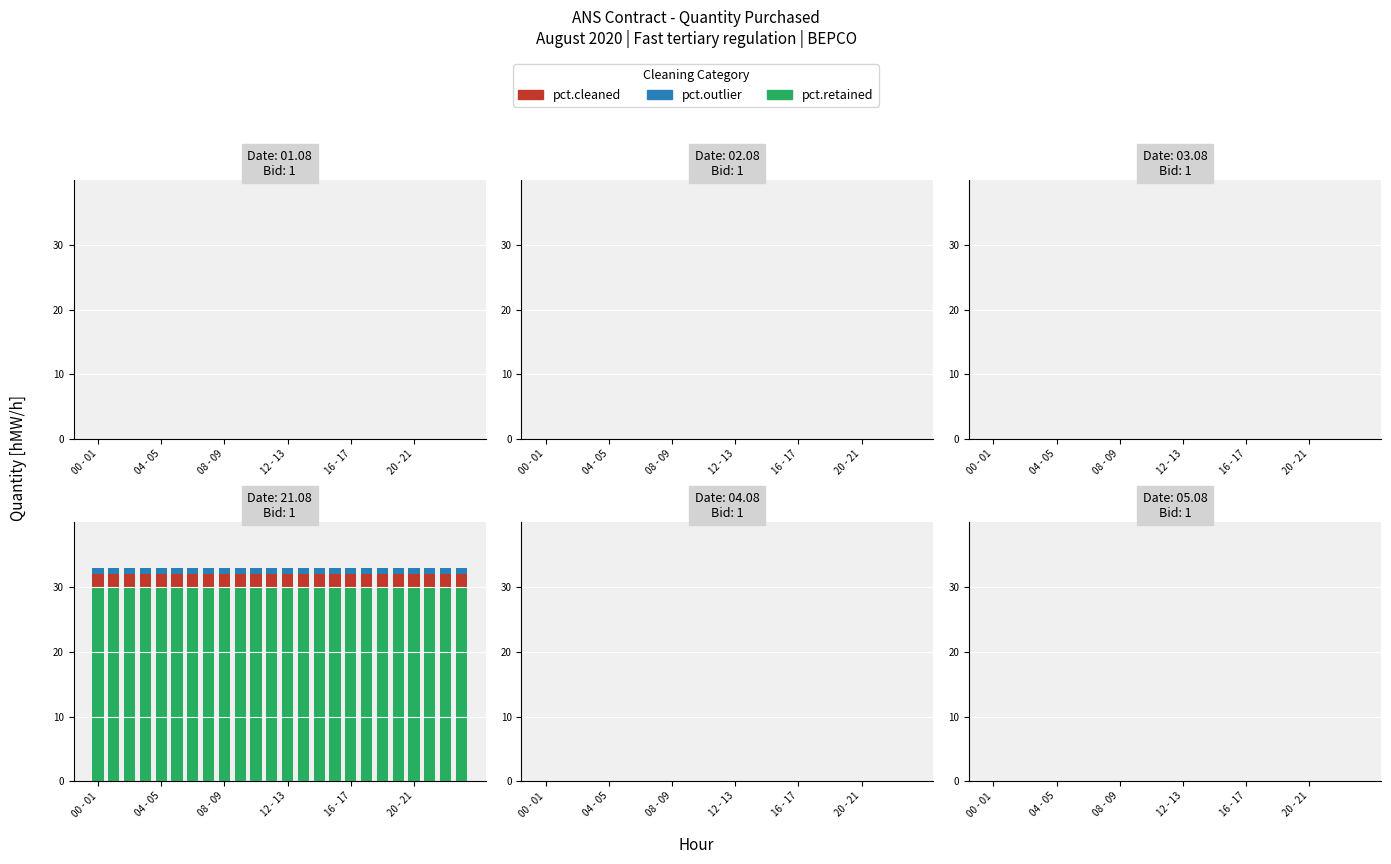

What is the sum of all pct.retained values?

720